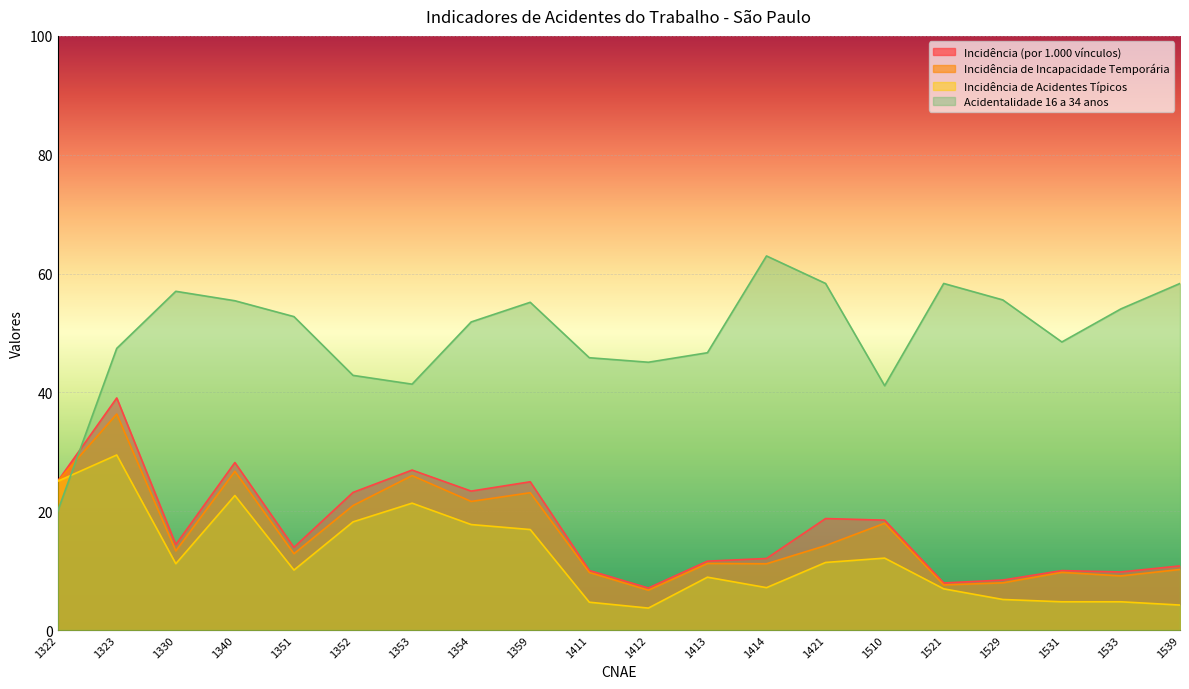

What is the difference between the Acidentalidade 16 a 34 anos values at 1529 and 1323?

8.2